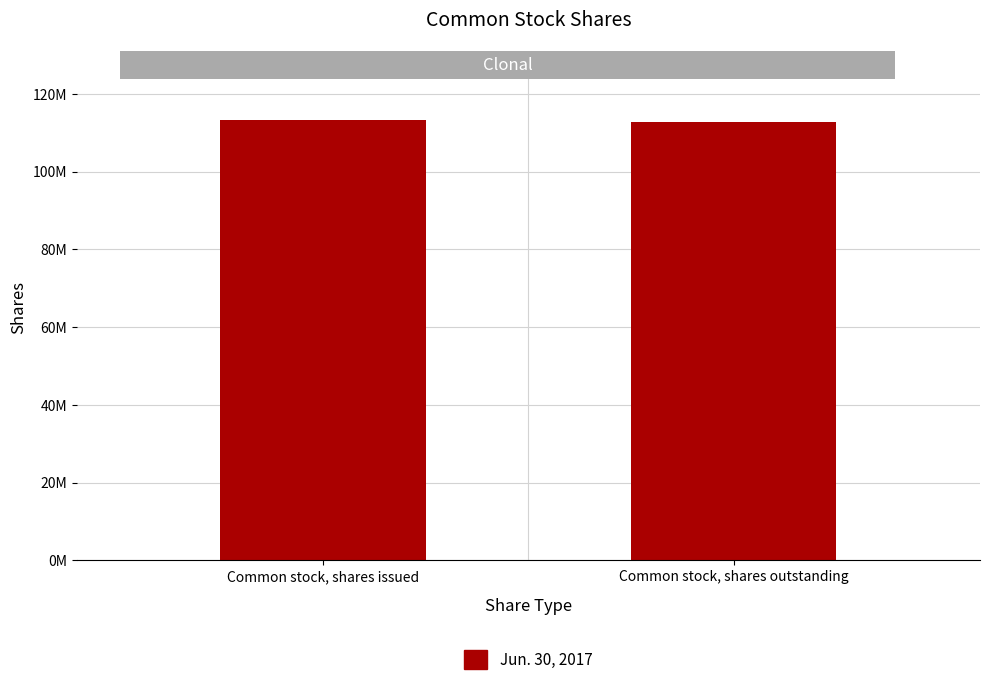

Rank the categories by value from highest to lowest.

Common stock, shares issued, Common stock, shares outstanding